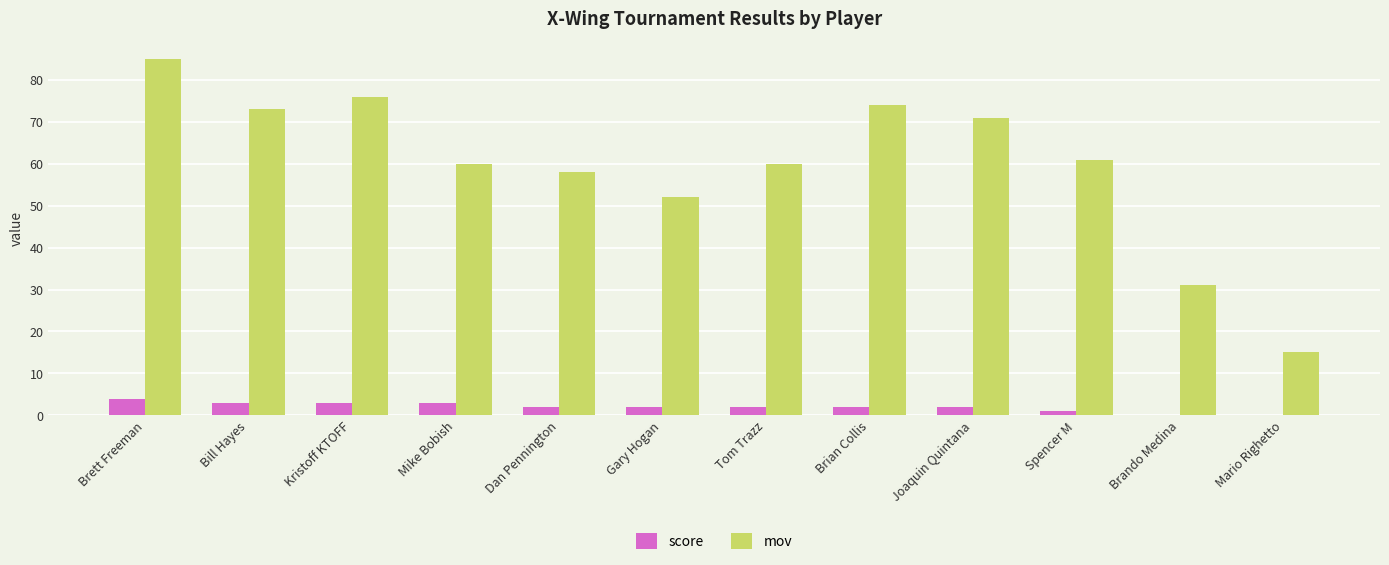

True or false: mov has a value of 101 at Joaquin Quintana.

False